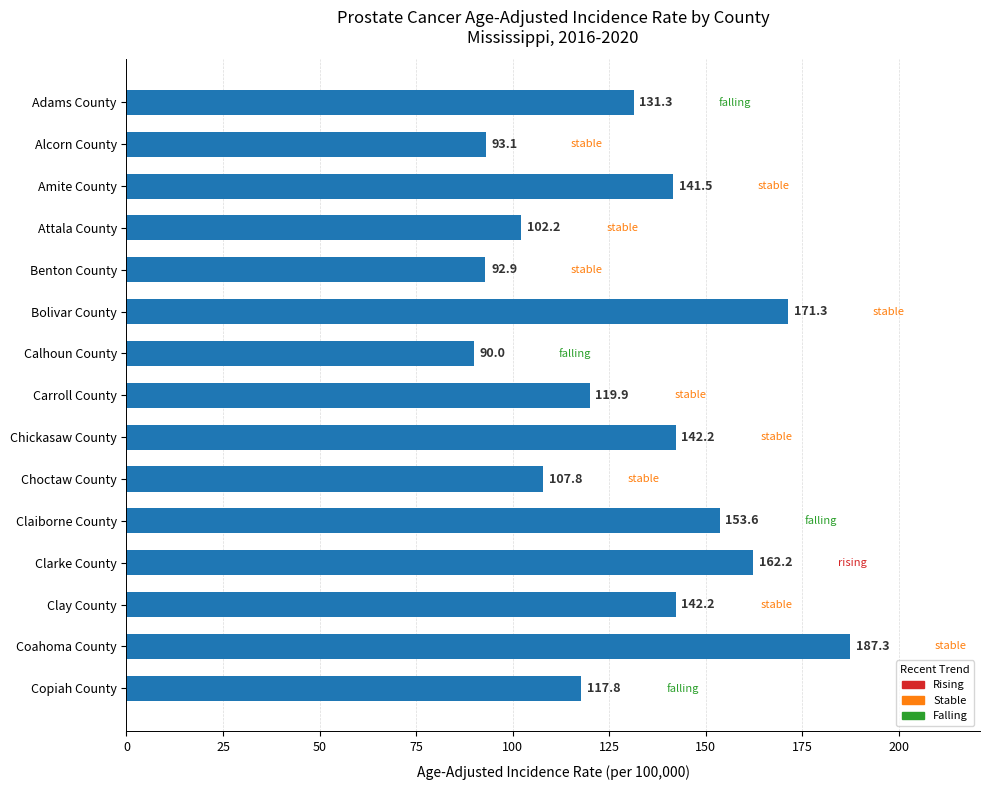

What is the value of the 15th bar from the top?

117.8